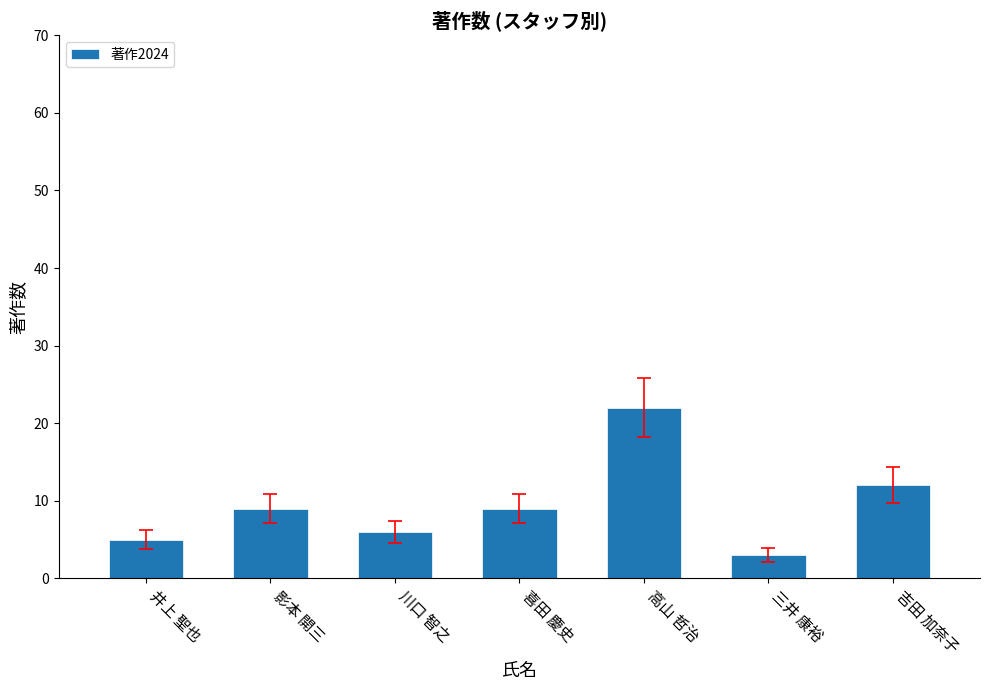

The chart shows a value of 3 at 三井 康裕. True or false?

True